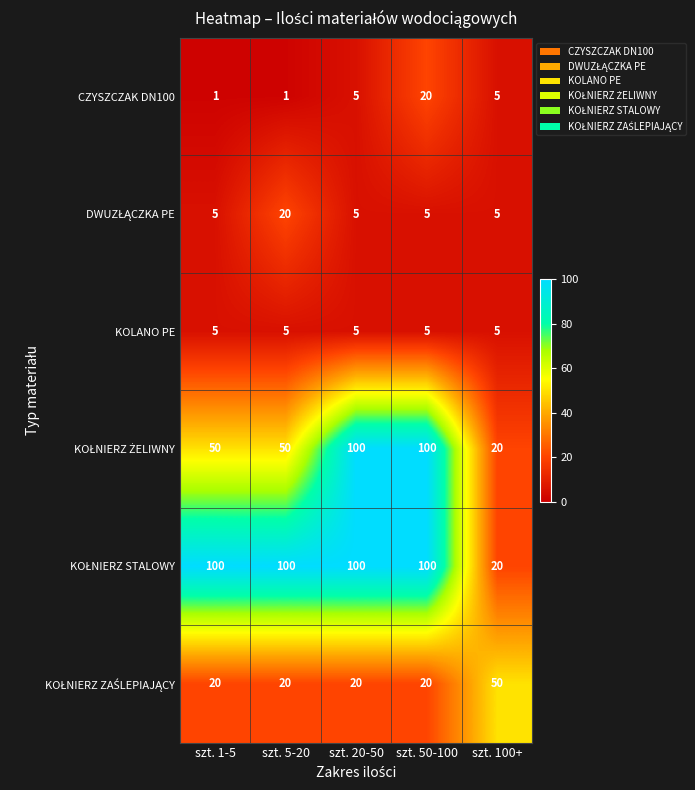

What is the difference between the highest and lowest values at szt. 100+?

45